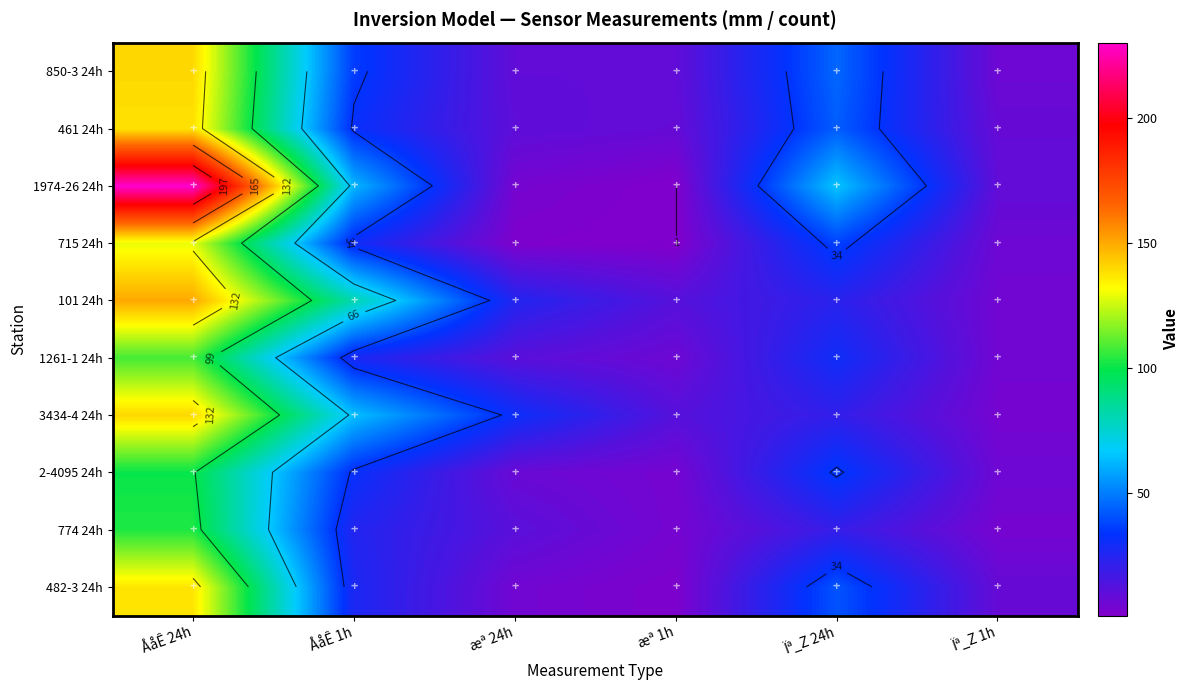

Which series has the largest range (max minus min)?

1974-26 24h